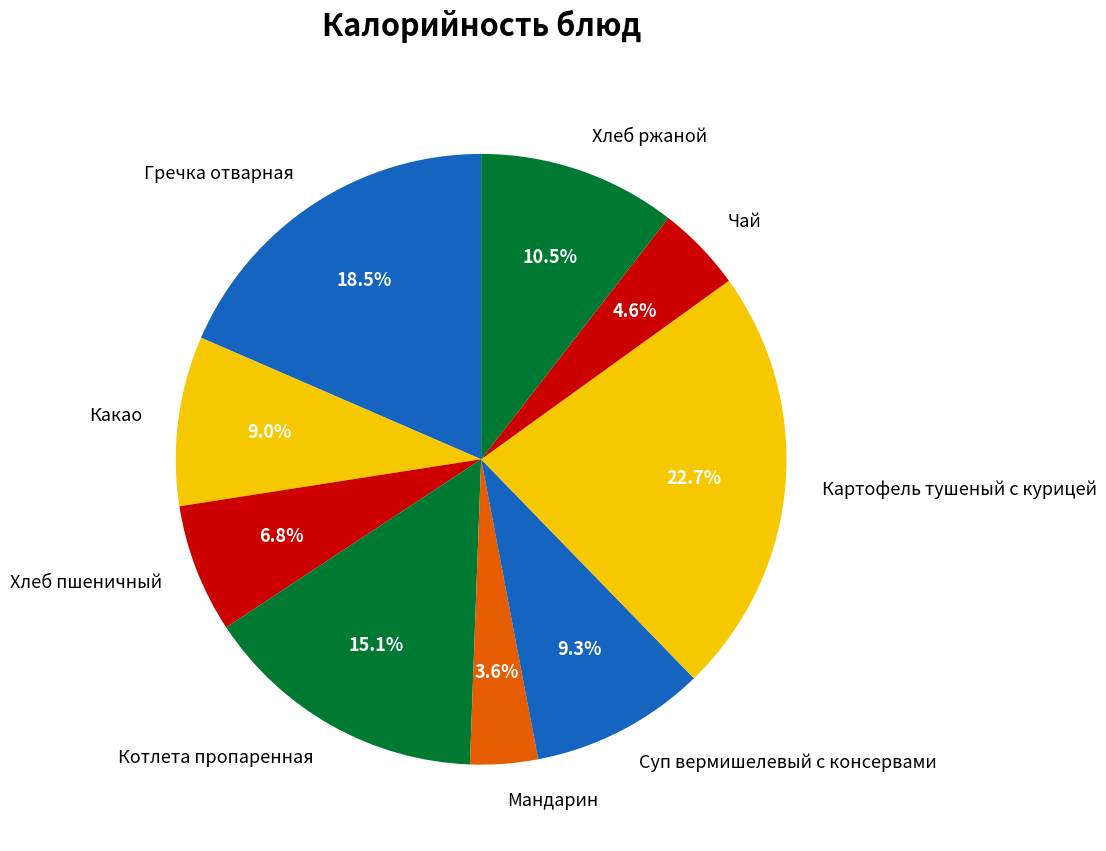

Which slice is the largest?

Картофель тушеный с курицей